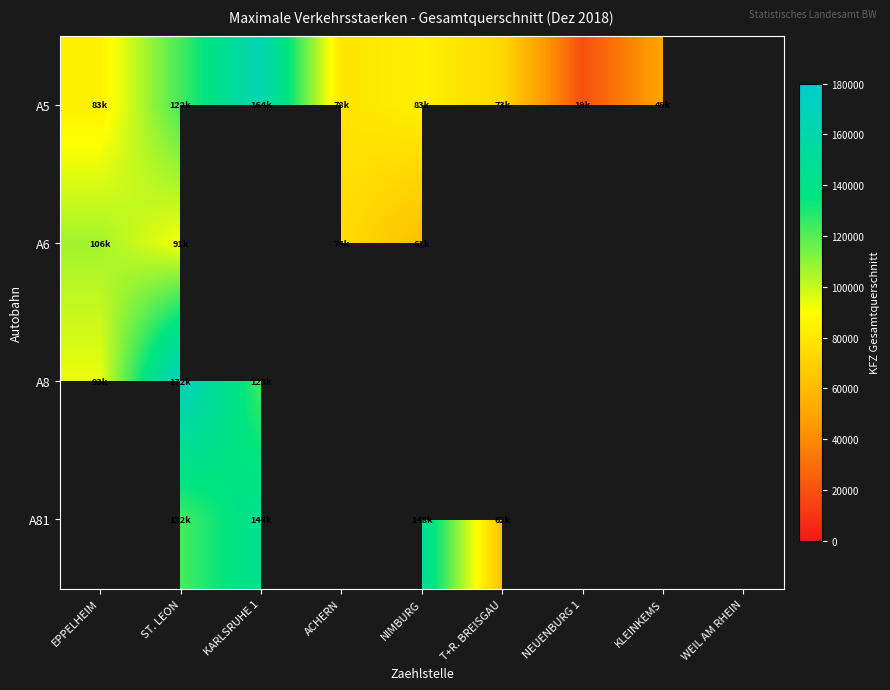

True or false: A5 has a value of 83861.0 at EPPELHEIM.

True